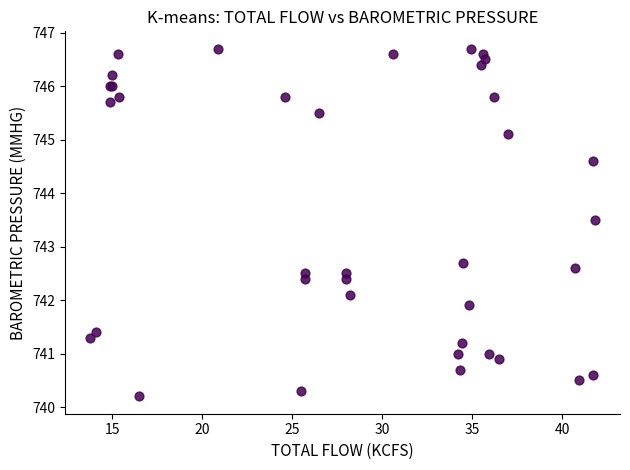

What Y value in the scatter plot is closest to 743?

742.7